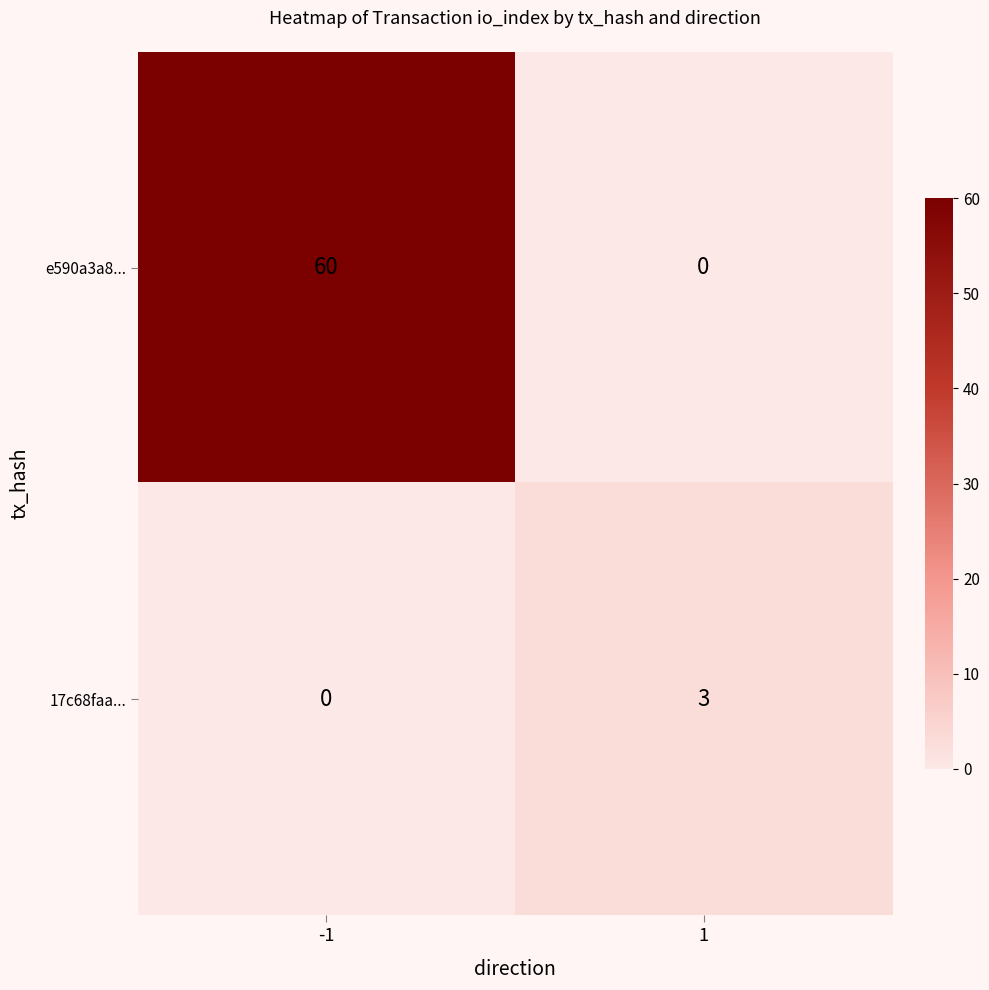

Reading left to right, list all the values displayed in this chart.

e590a3a8...: -1=60	1=0
17c68faa...: -1=0	1=3